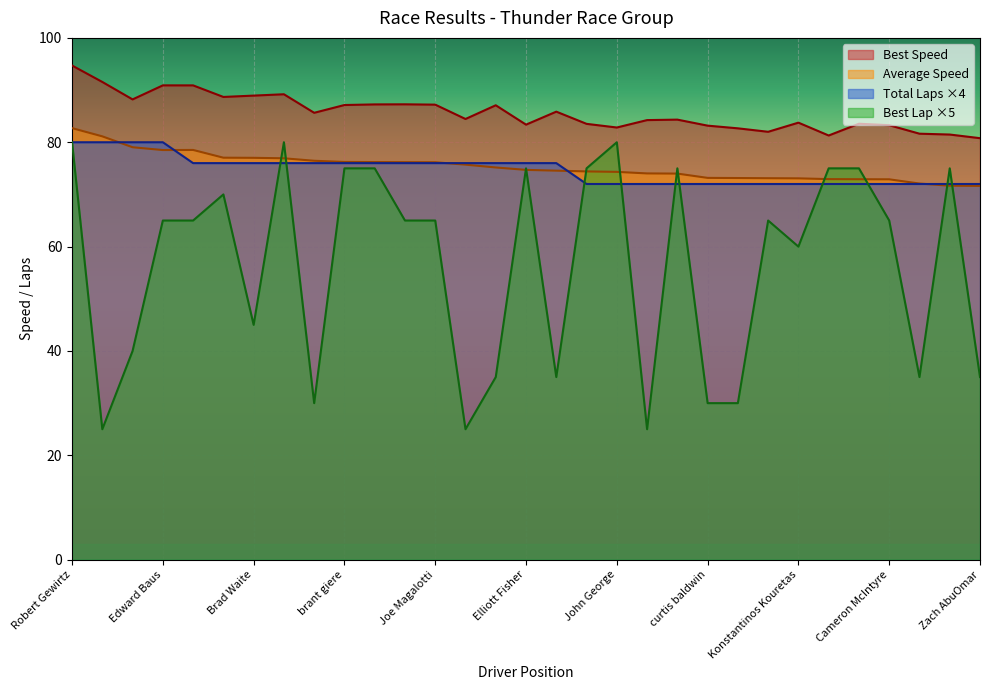

What is the difference between the maximum and minimum values in the Best Lap series?

55.0